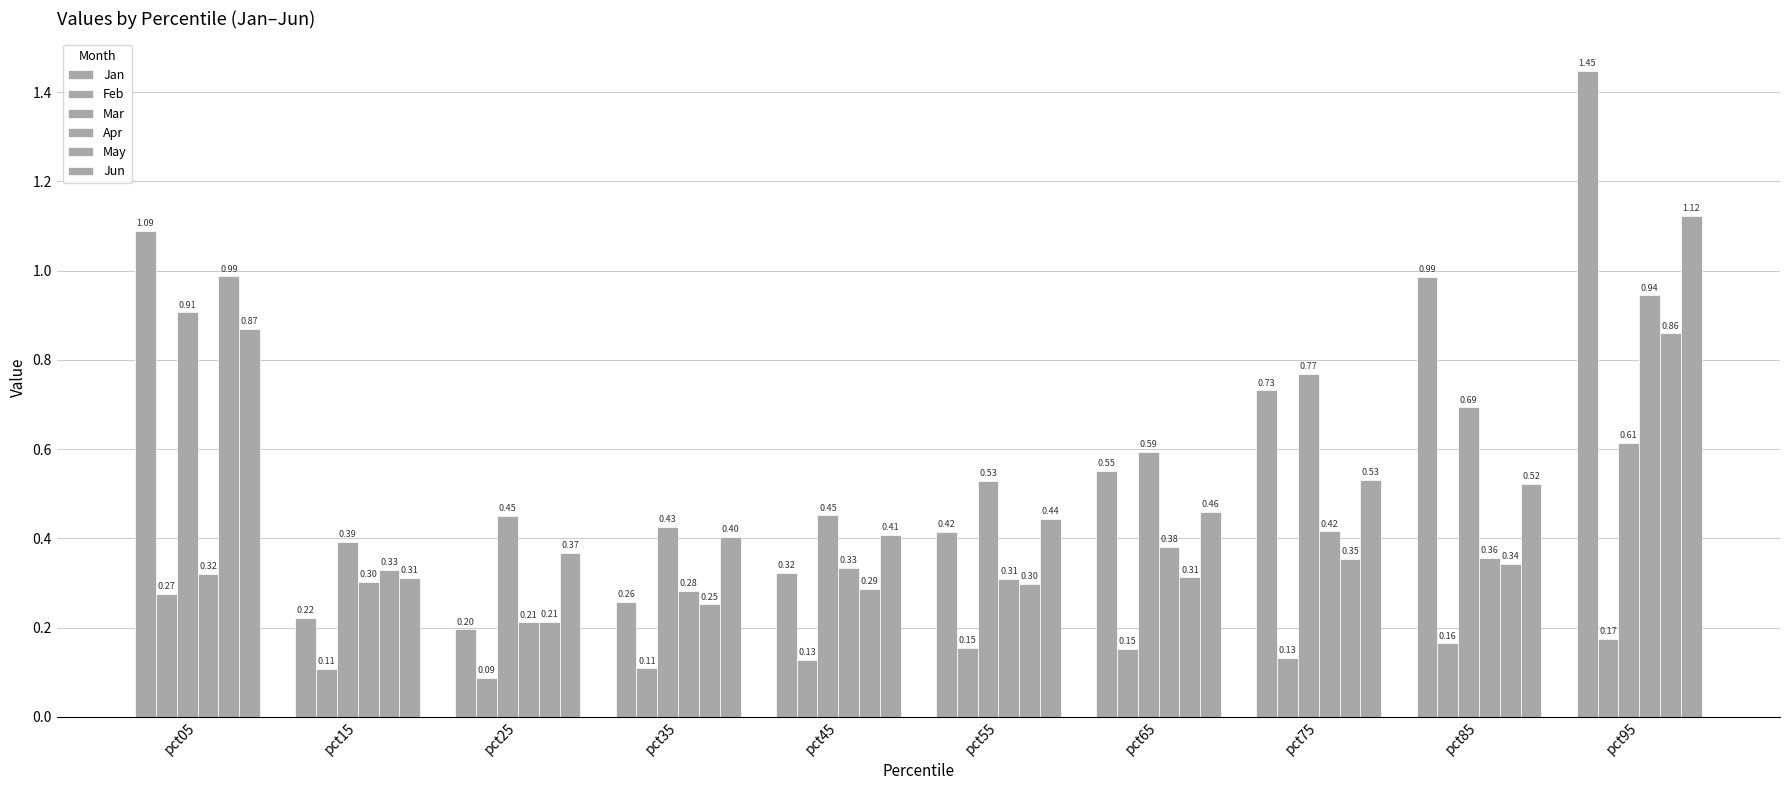

Rank the series at pct35 from highest to lowest value.

Mar, Jun, Apr, Jan, May, Feb